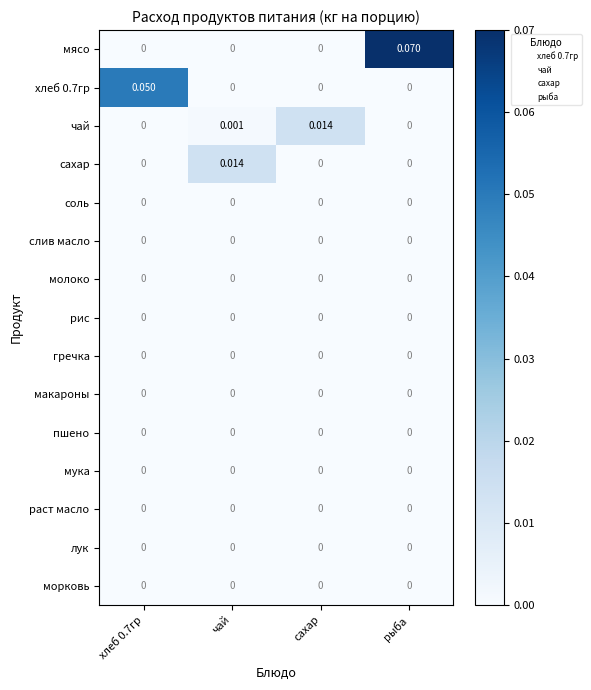

How many values in хлеб 0.7гр are above zero?

1